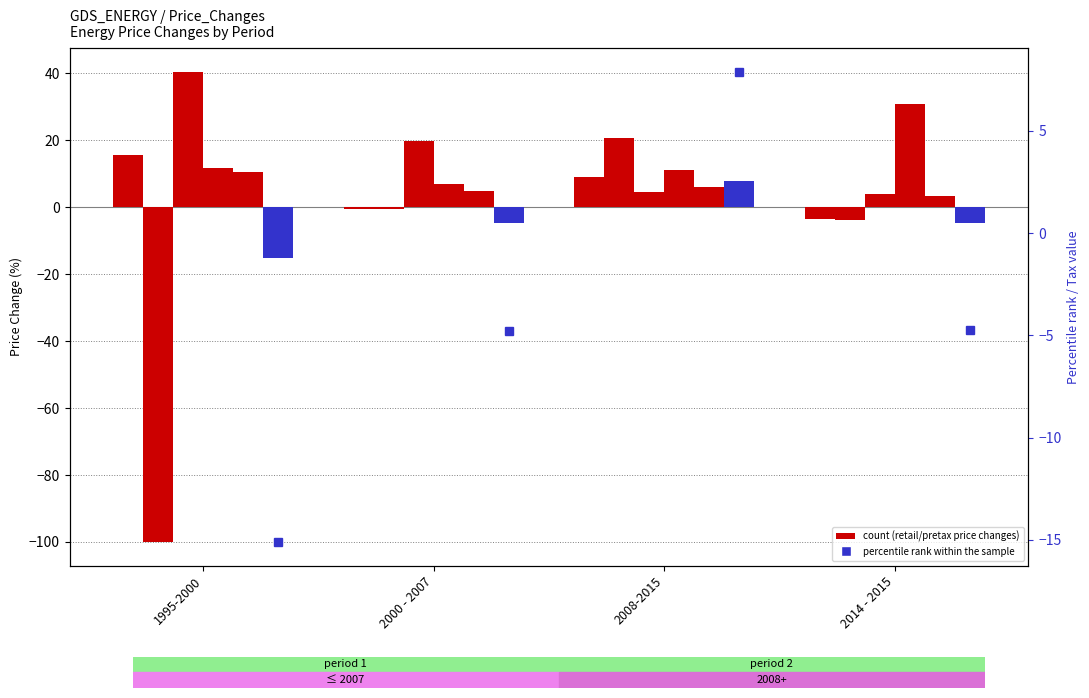

The Electricity: households - retail price series shows -0.3 at 2000 - 2007. True or false?

True